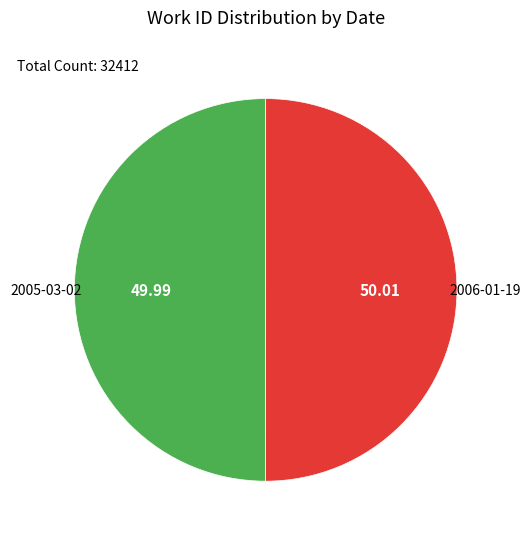

What is the ratio of the value at 2005-03-02 to the value at 2006-01-19?

1.0